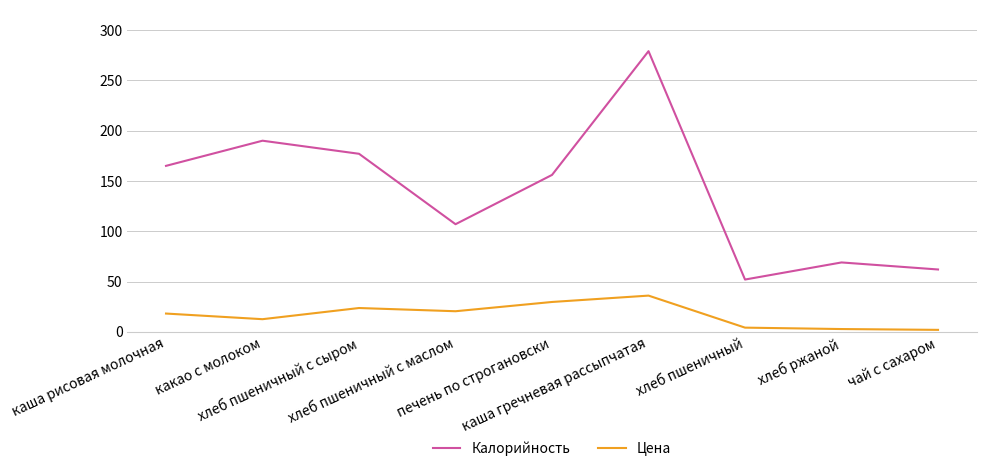

True or false: Калорийность and Цена cross at least once.

False